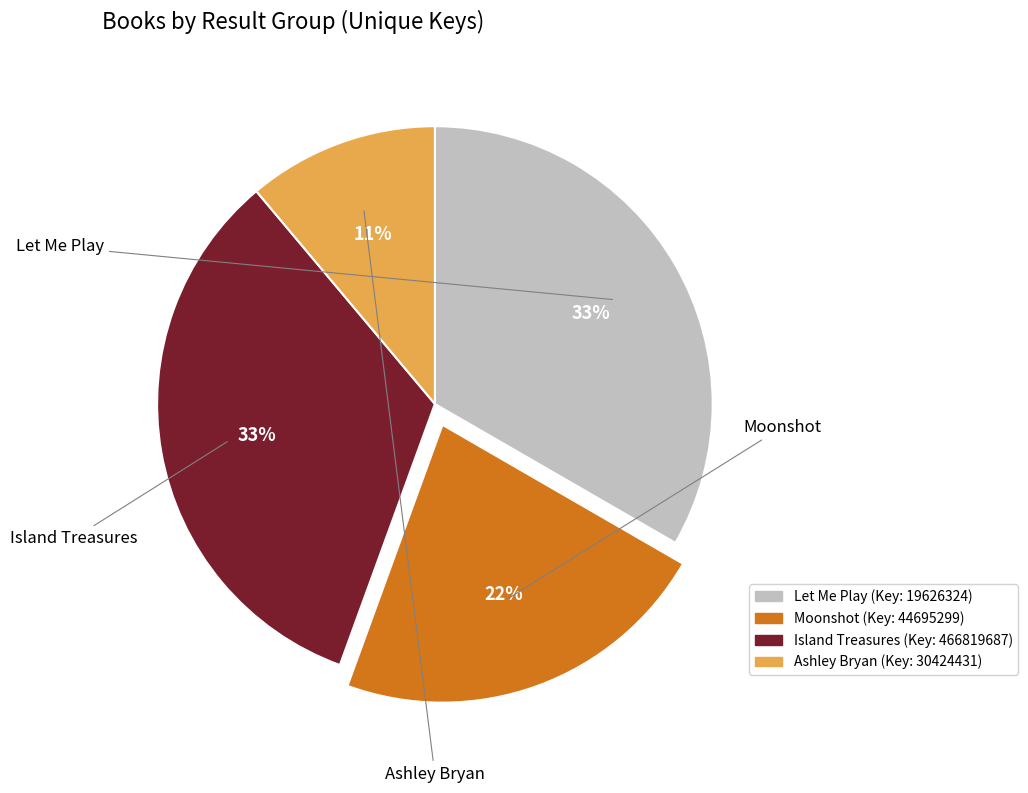

How many slices are in this pie chart?

4